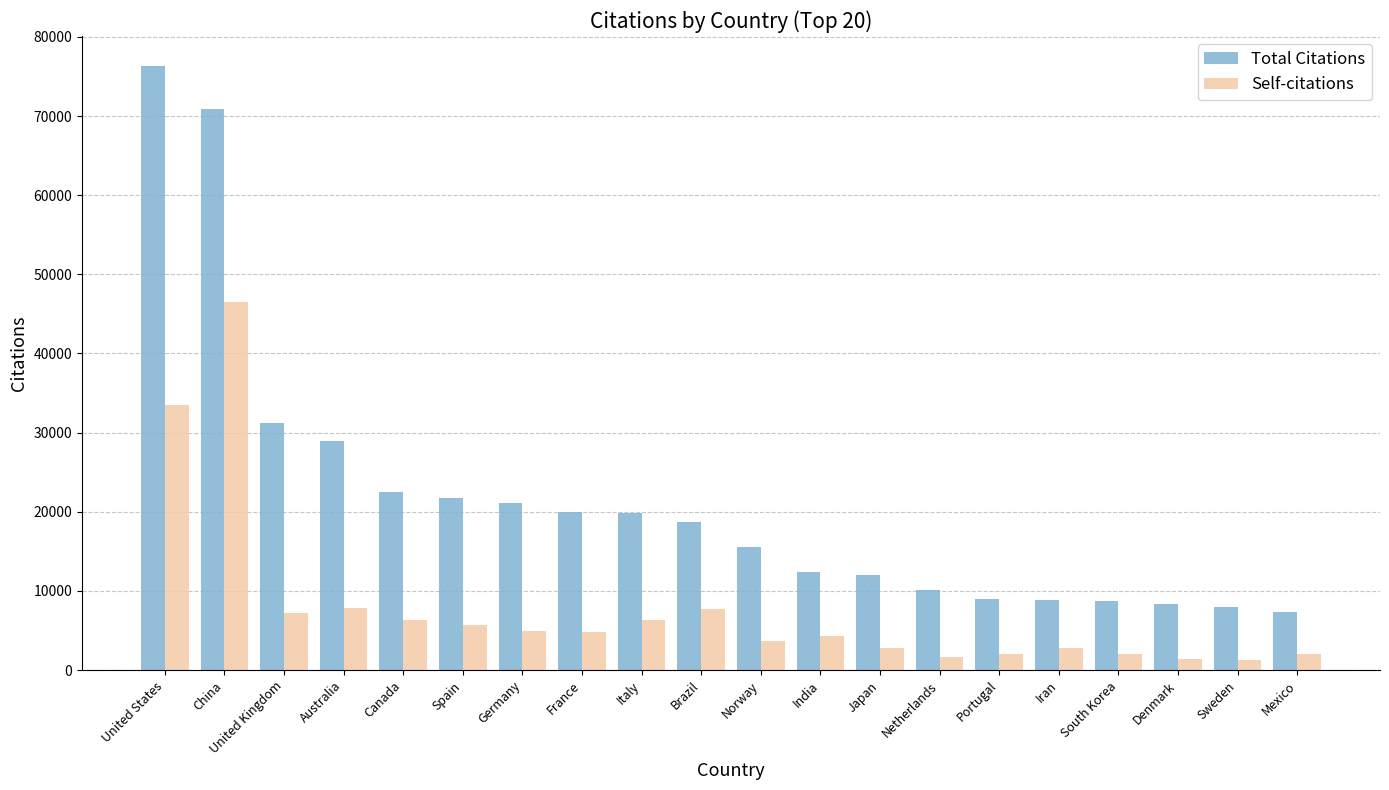

True or false: Total Citations has a value of 28893 at Australia.

True